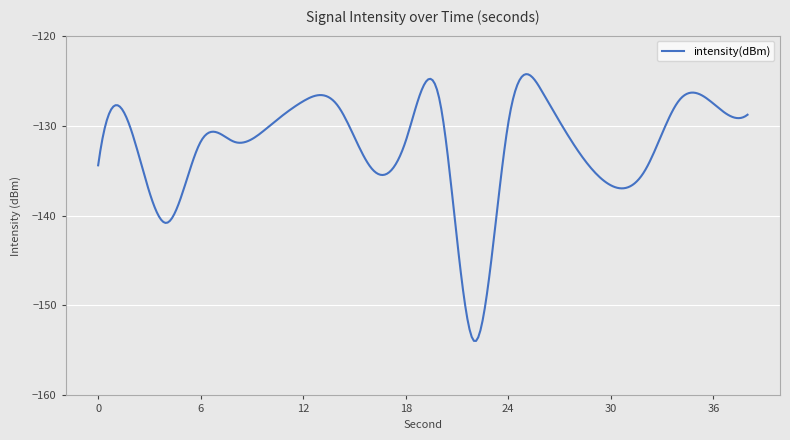

What is the maximum value shown in the chart?

-124.3